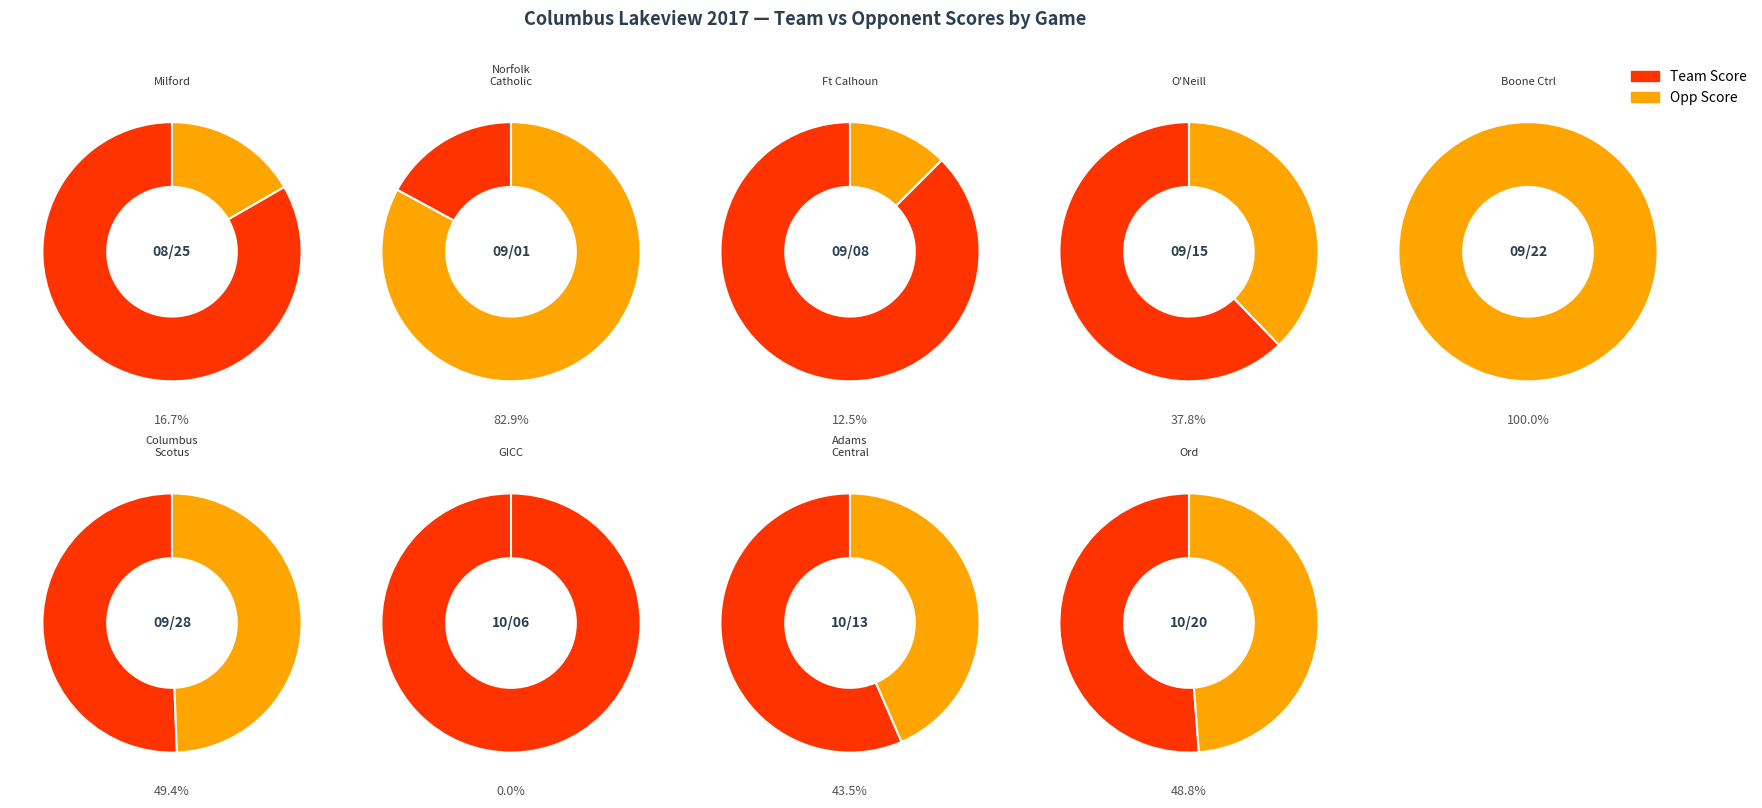

What portion of the pie excludes Norfolk Catholic?

97.1%